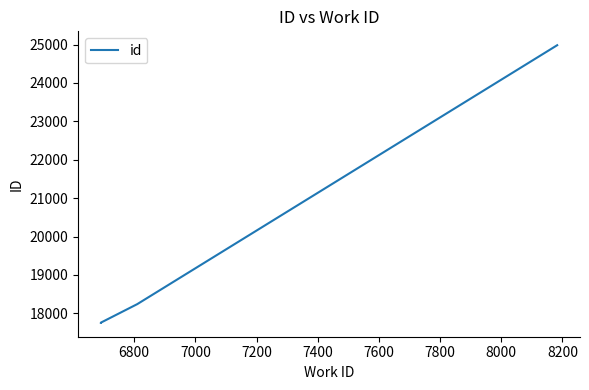

Does the chart have visible grid lines?

No